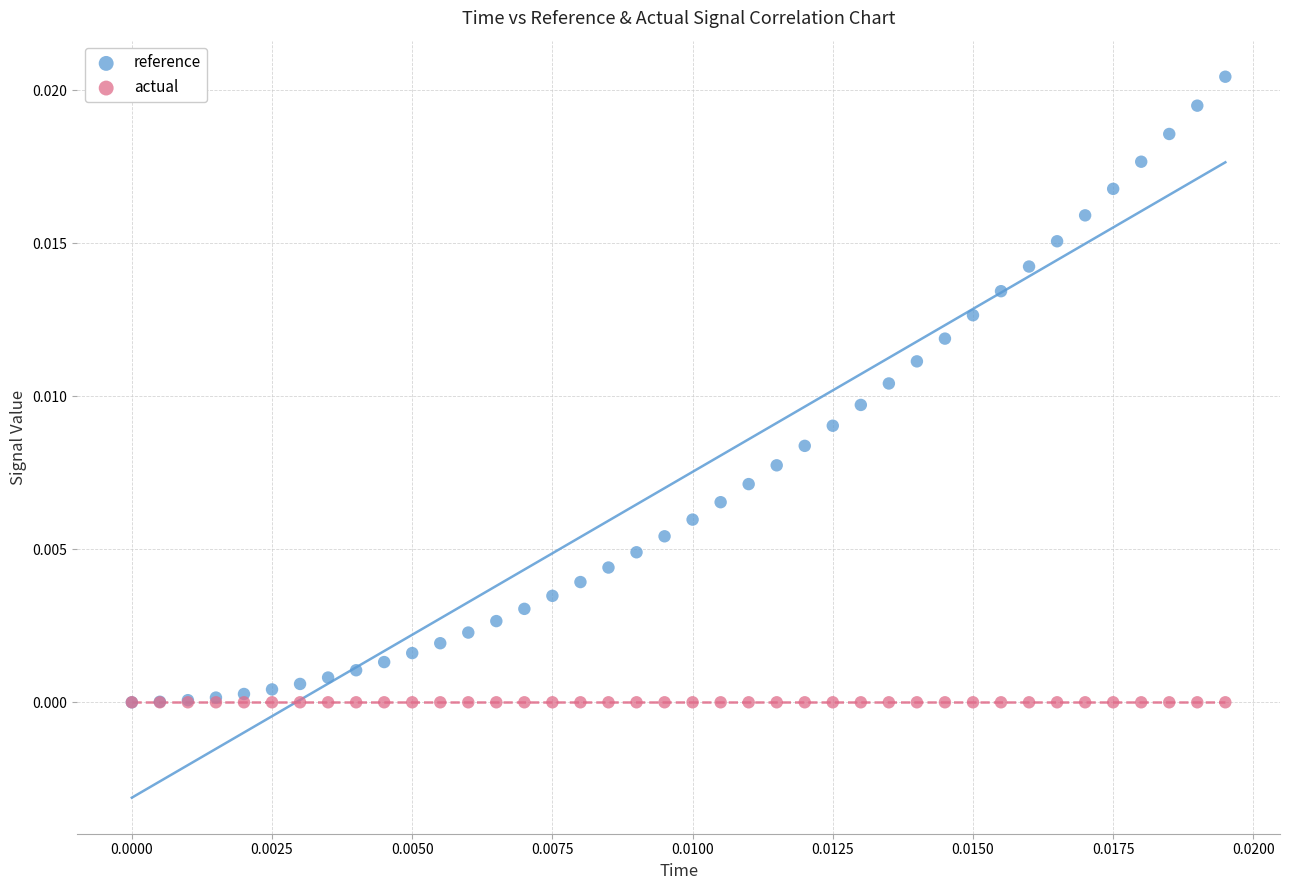

What are all the series names shown in the legend?

reference, actual